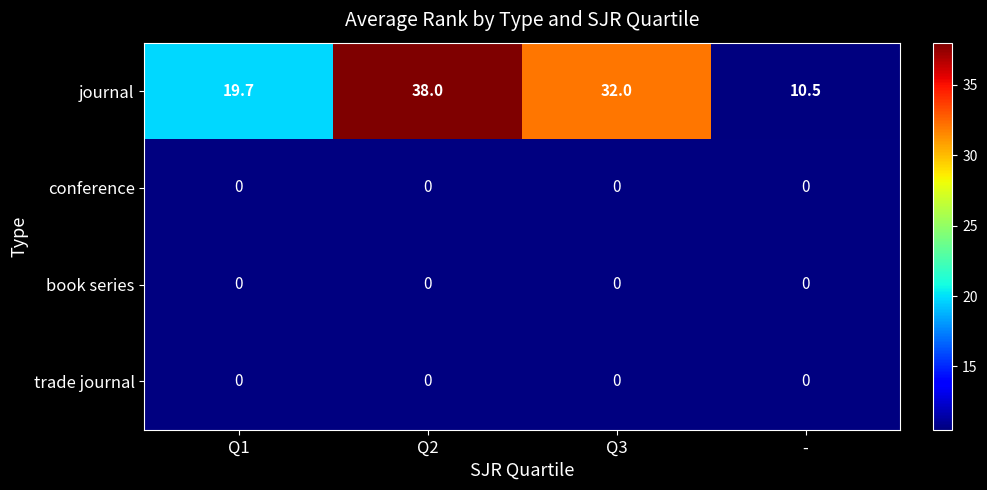

At which label does journal first exceed 32?

Q2